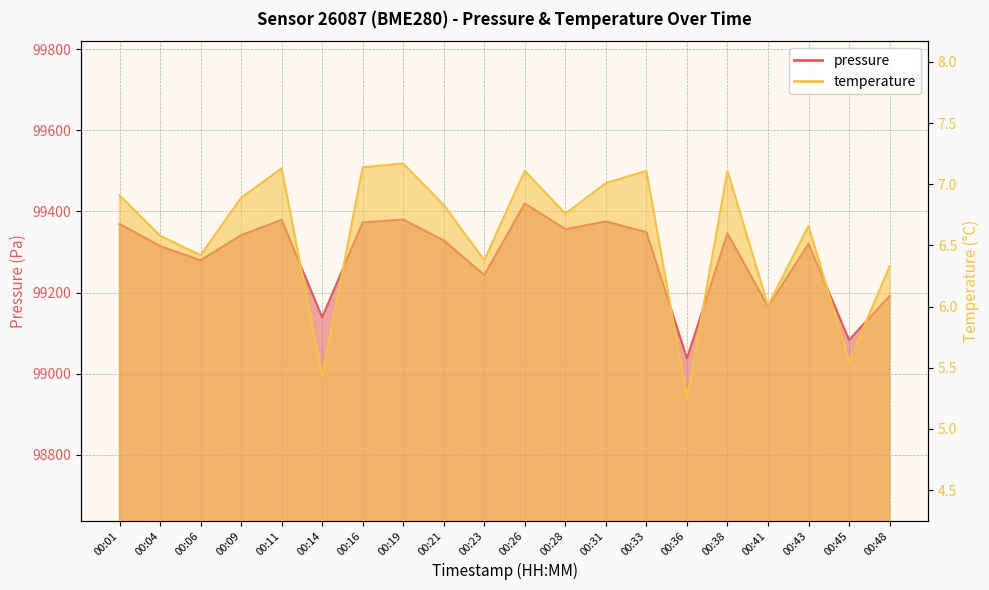

True or false: pressure and temperature cross at least once.

False